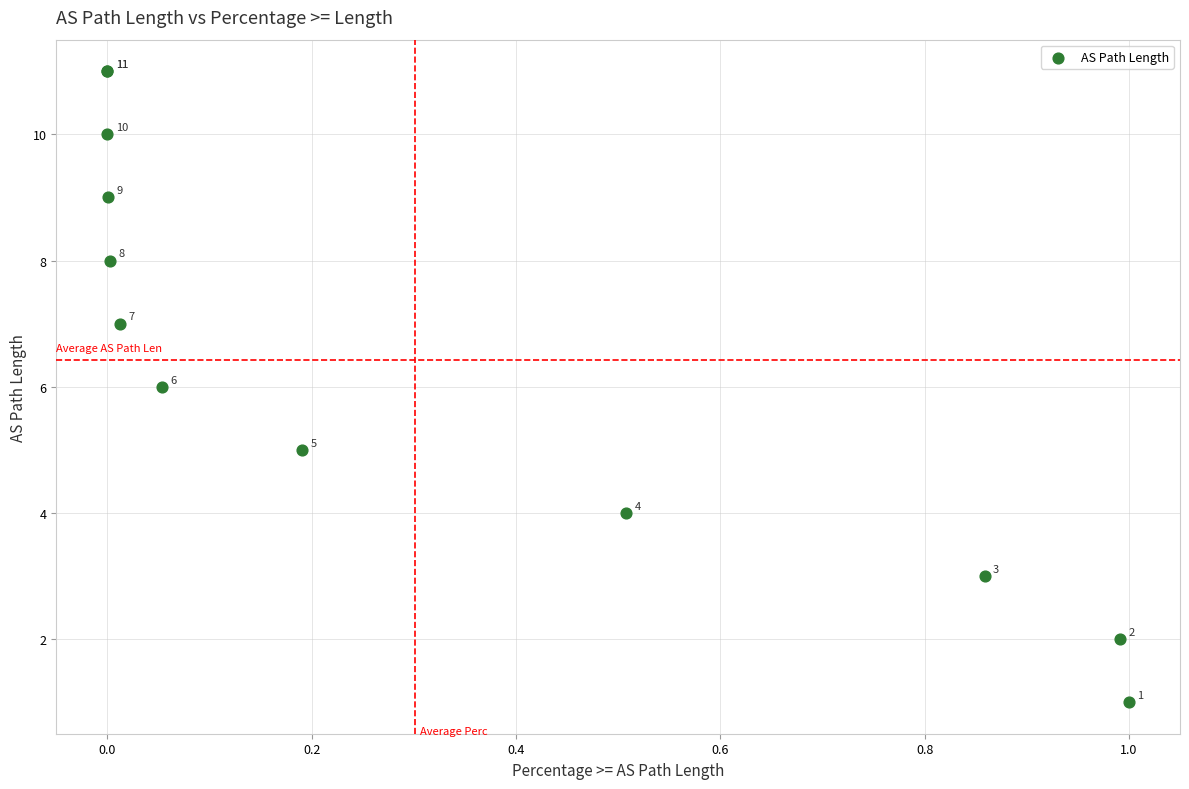

What Y value in the scatter plot is closest to 6?

6